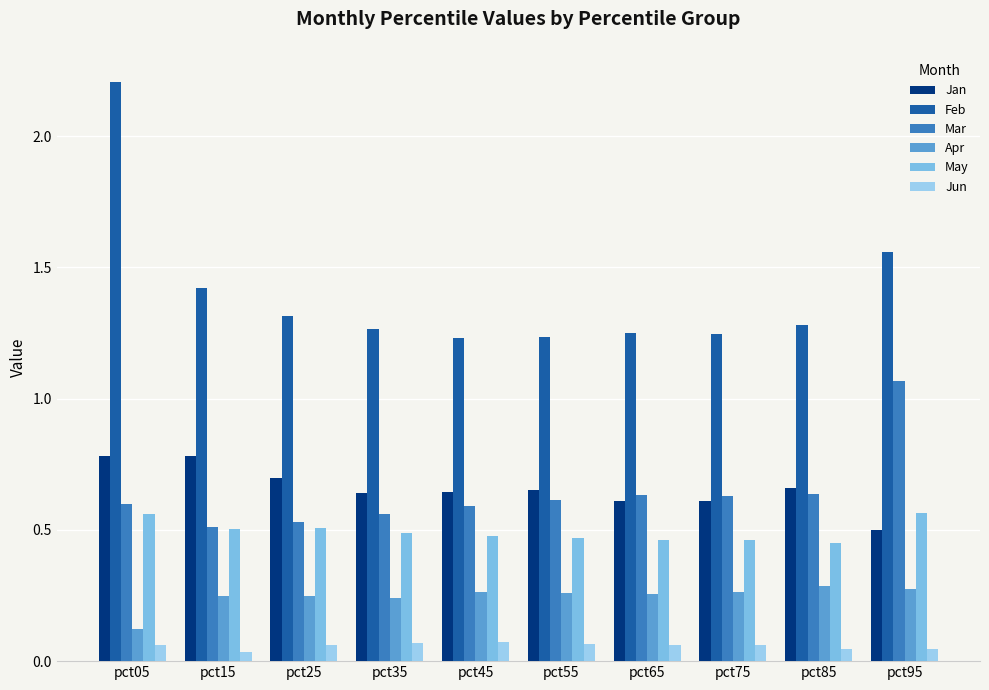

Is the value of Apr at pct75 greater than the value of May at pct65?

No